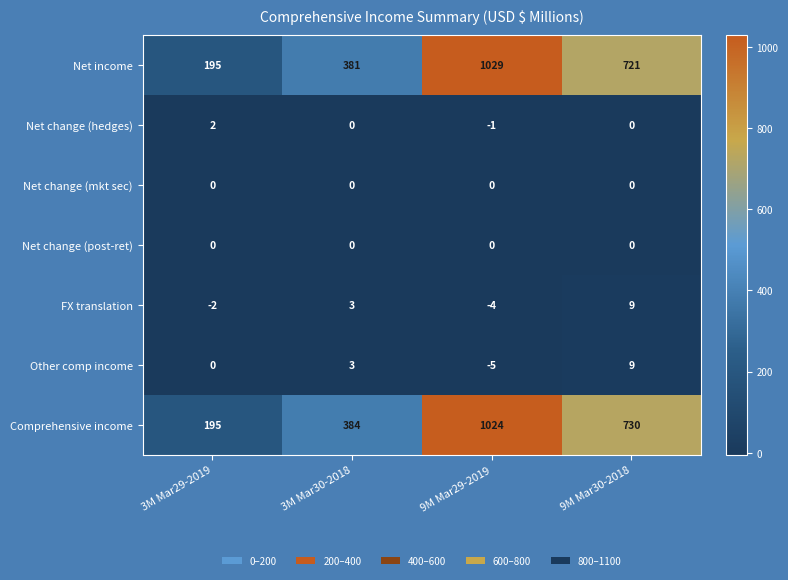

Which series has the largest total across all categories?

Comprehensive income